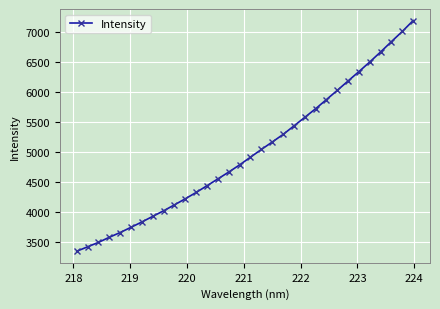

What is the smallest value displayed?

3349.8